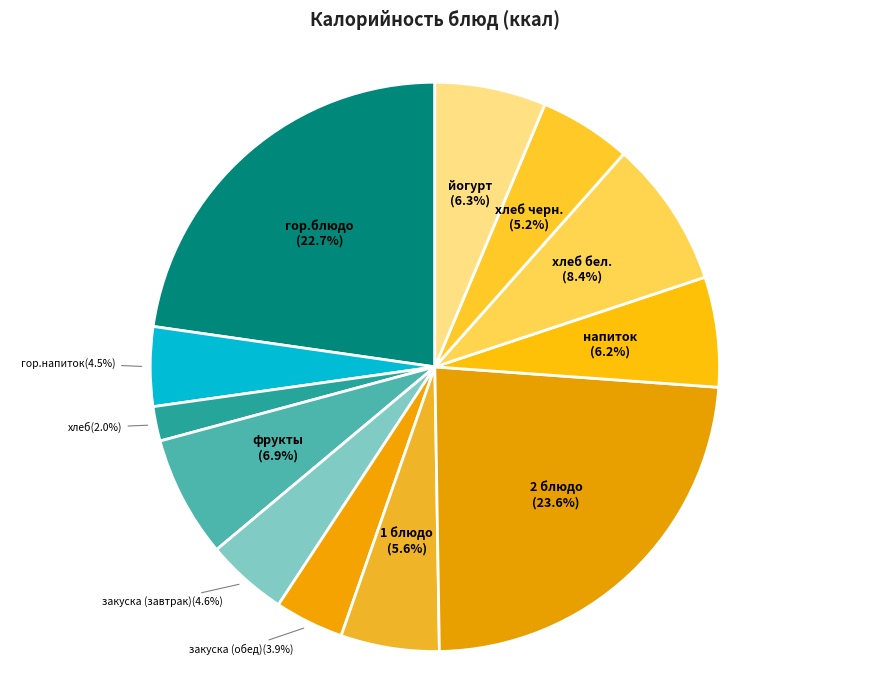

What is the ratio of the value at гор.блюдо to the value at хлеб бел.?

2.7